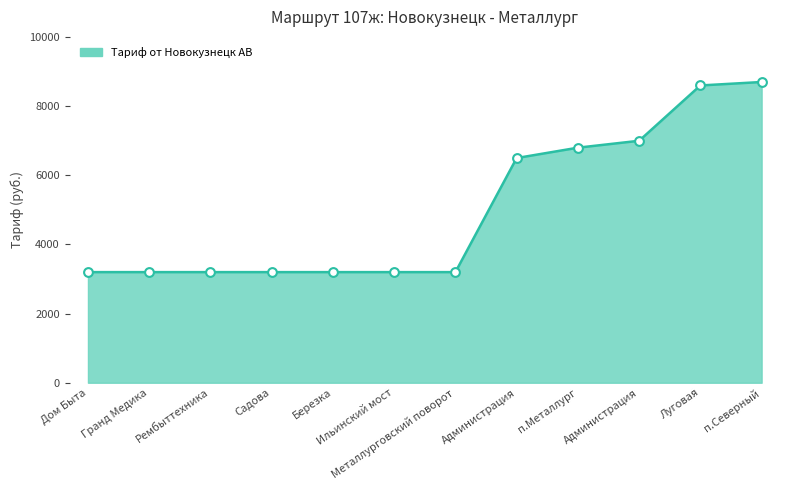

Which has a higher value, Администрация or Луговая?

Луговая